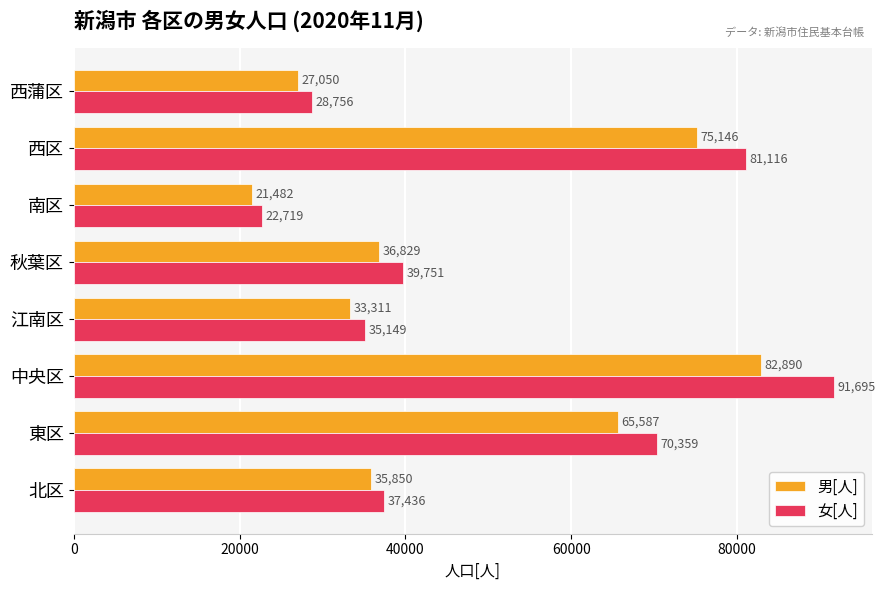

Where is 女[人] nearest to the value 57207?

東区